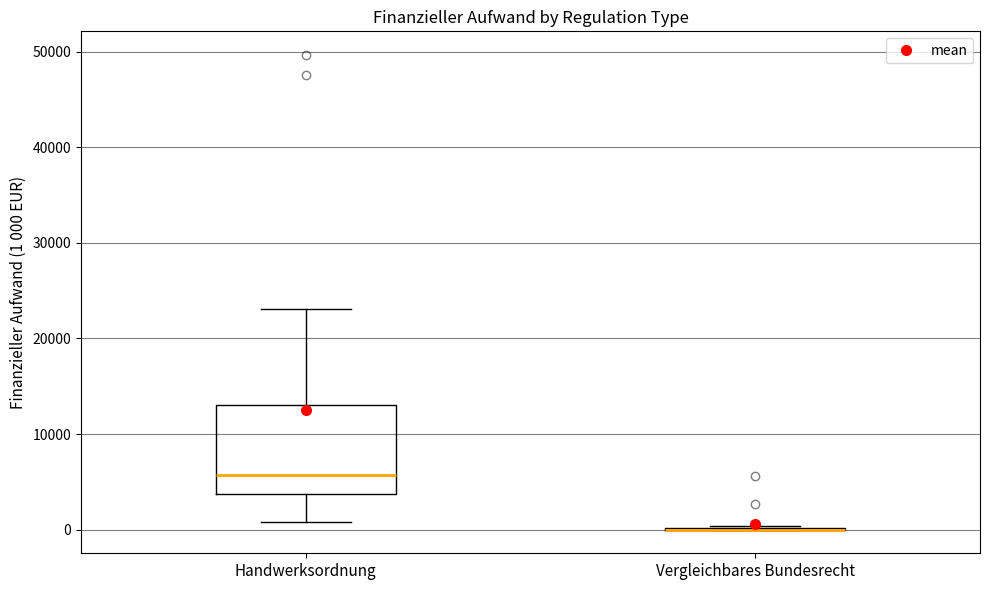

Reading left to right, read every box against the y-axis: the position of its median line, the range the box covers, and the ends of its whiskers. The values are not printed on the chart, so give them approximately, as read against the axis.

Handwerksordnung: median 6000, box 4000 to 13000, whiskers 1000 to 23000
Vergleichbares Bundesrecht: box collapsed to a line at 0, whiskers 0 to 0